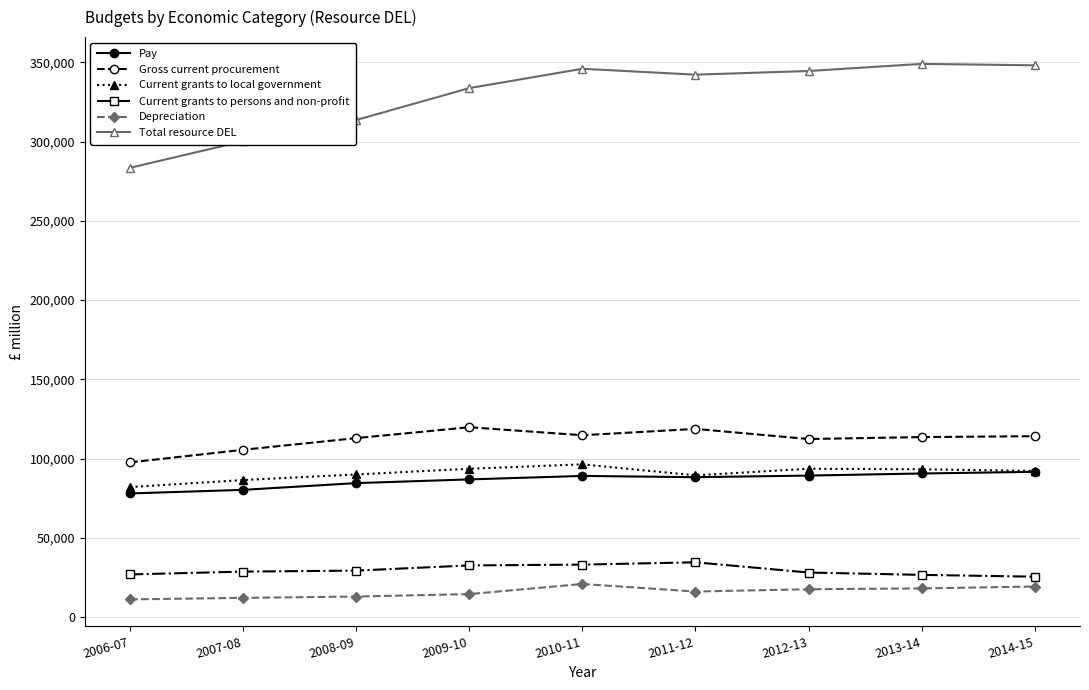

Which series has the widest spread of values?

Total resource DEL